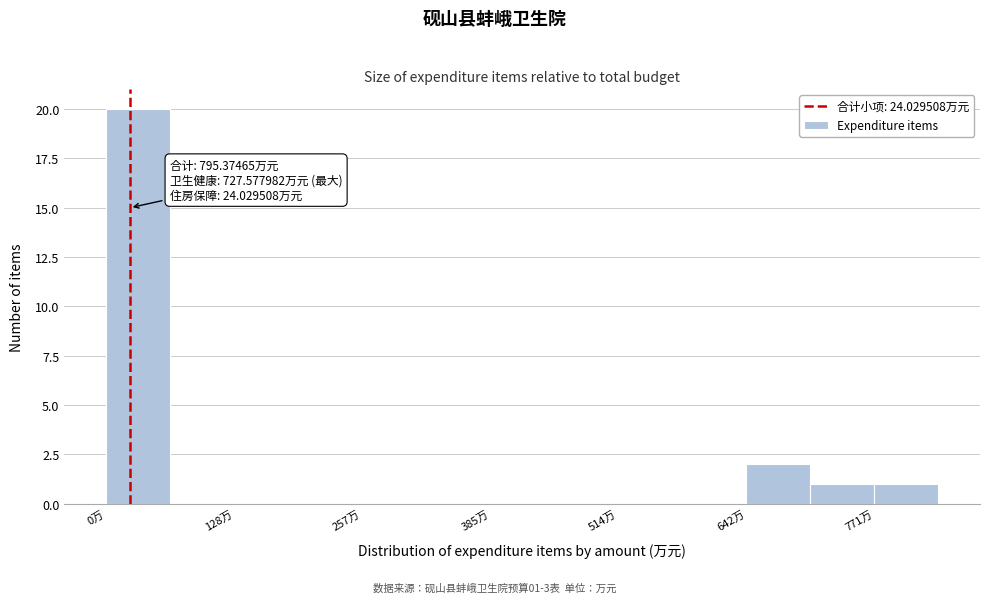

Around what value on the x-axis is the tallest bar? Give the approximate position of its centre, as read against the axis.

40